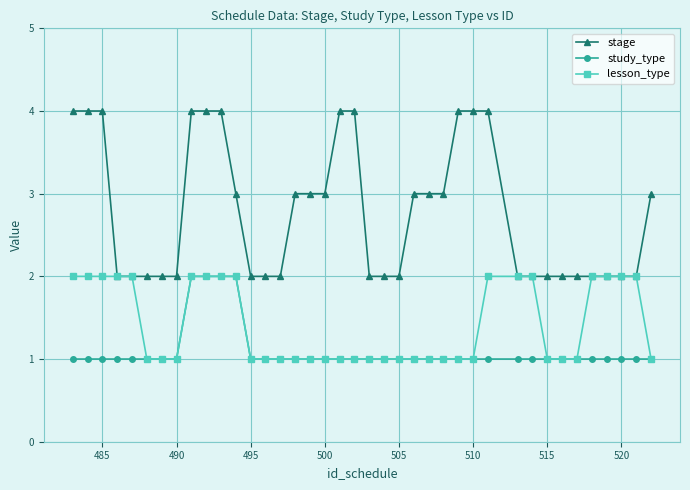

The value of lesson_type at 520 is 2. True or false?

True